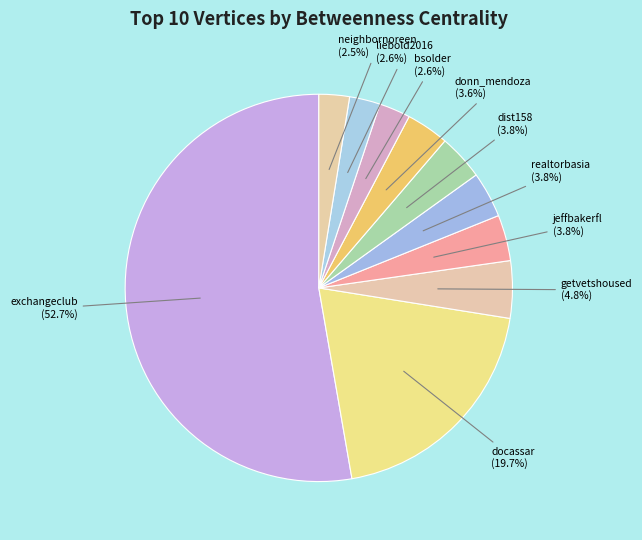

How many segments does this pie chart have?

10